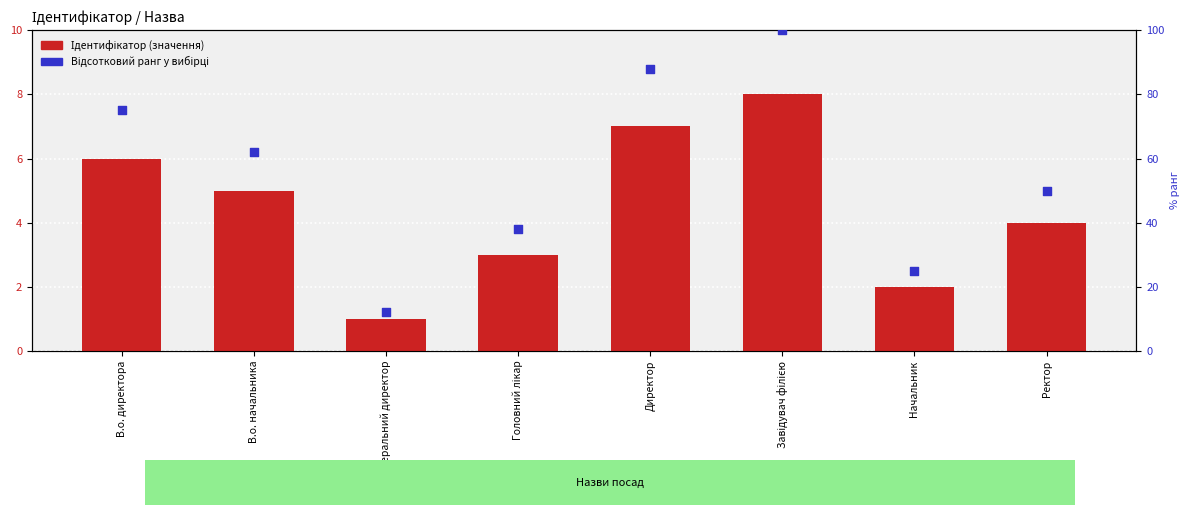

What is the total value across all series at Головний лікар?

41